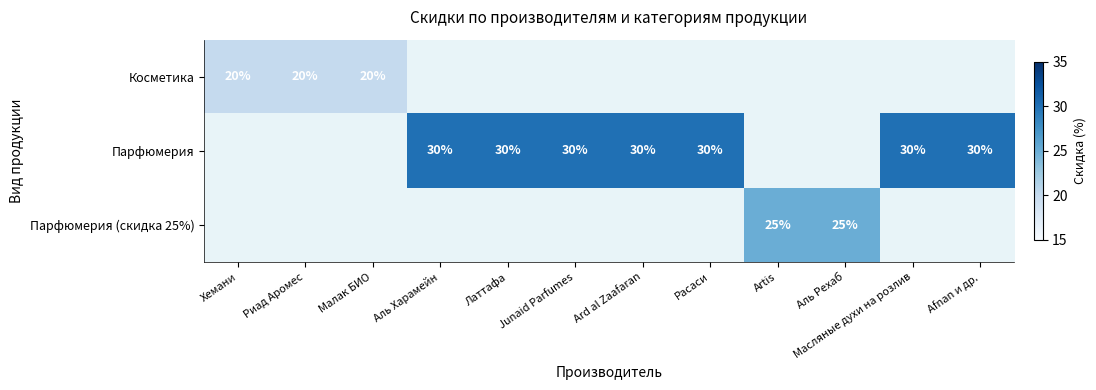

Is it true that Парфюмерия equals 30 at Ard al Zaafaran?

True